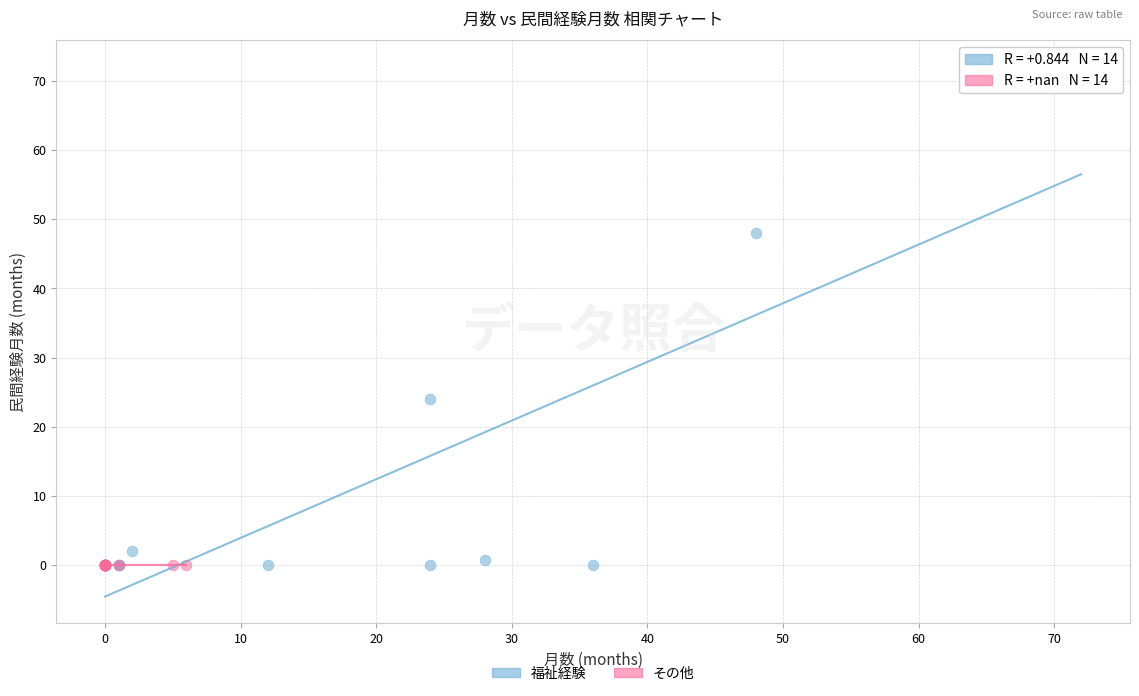

Which series reaches the maximum Y coordinate?

福祉経験